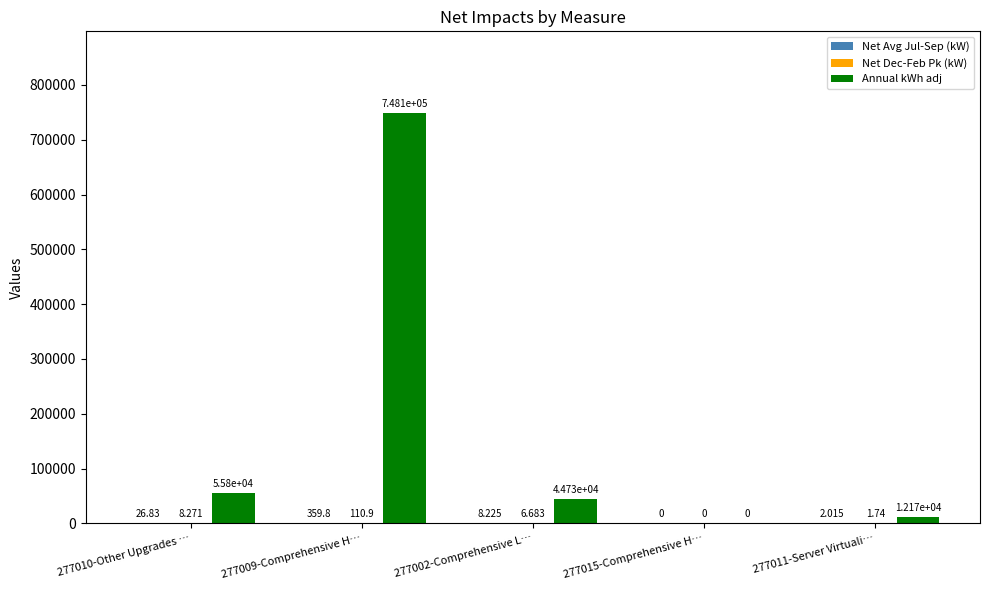

Which series has the largest total across all categories?

Annual kWh adj